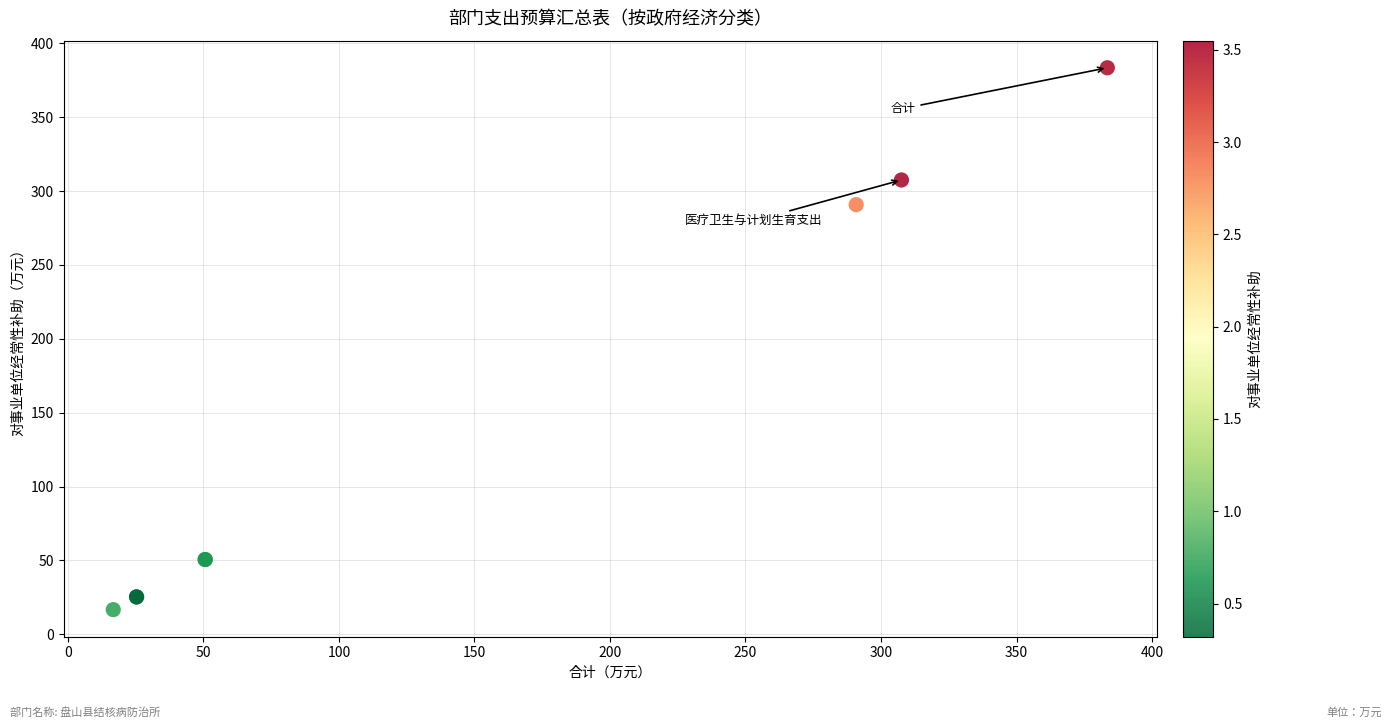

What Y value in the scatter plot is closest to 200?

290.8